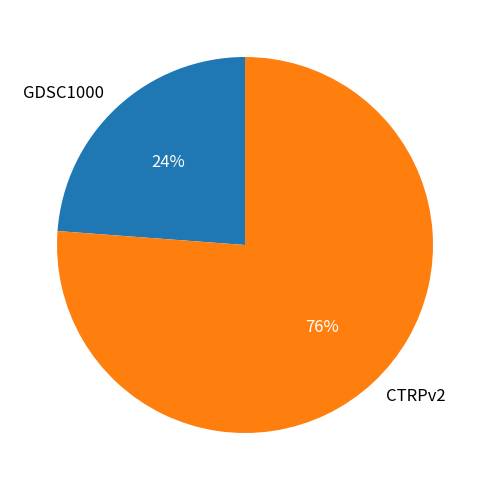

Which slice is the smallest?

GDSC1000